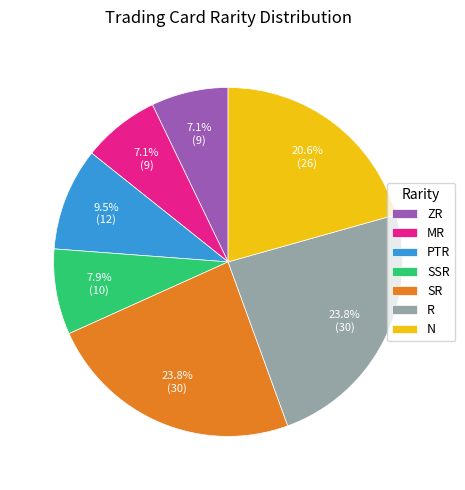

How many segments does this pie chart have?

7